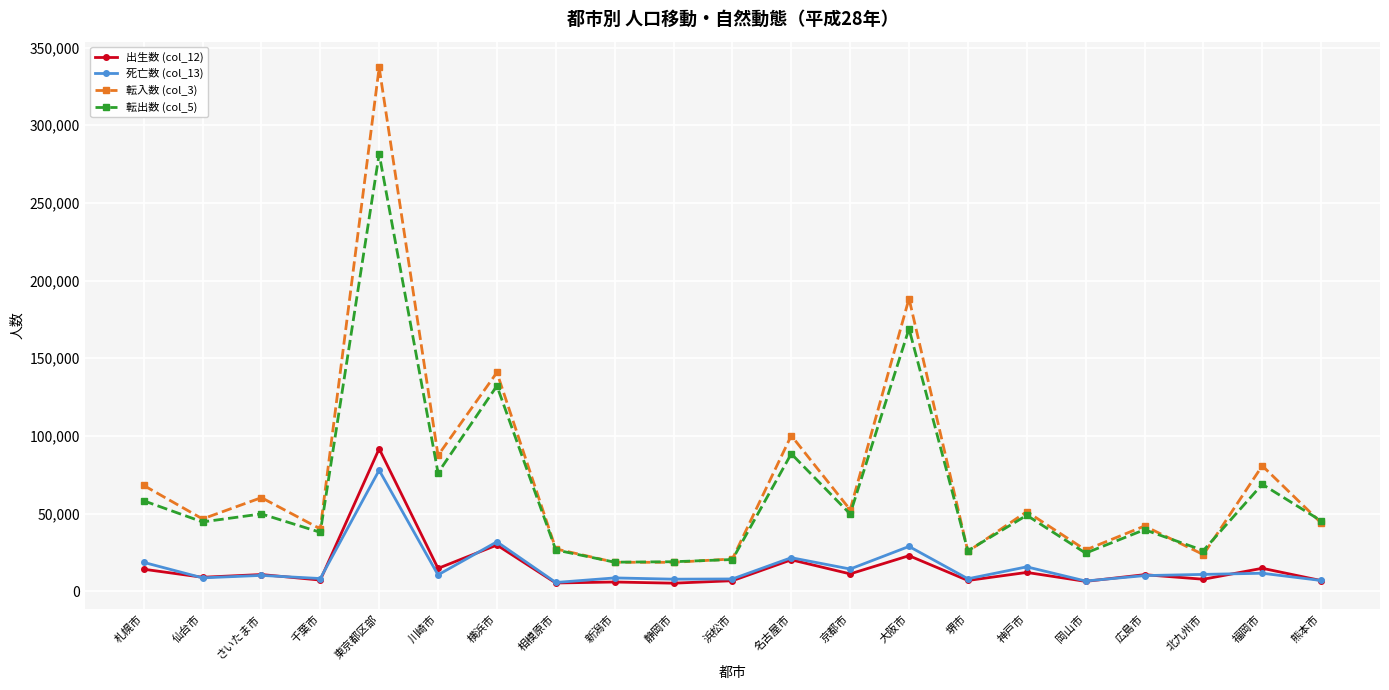

What are all the series names shown in the legend?

出生数 (col_12), 死亡数 (col_13), 転入数 (col_3), 転出数 (col_5)